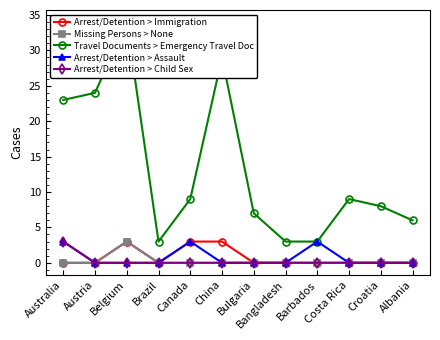

Does the chart have visible grid lines?

No